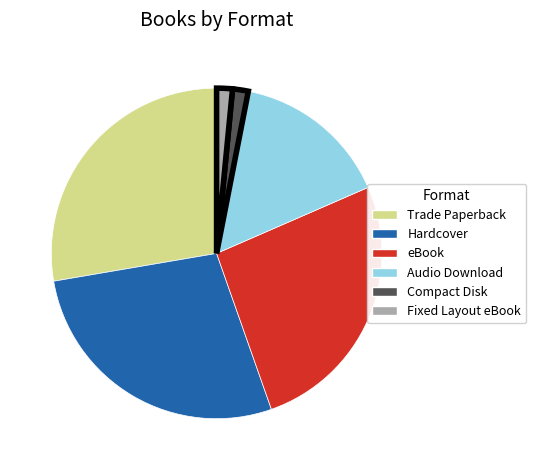

Between Trade Paperback and Audio Download, which is larger?

Trade Paperback